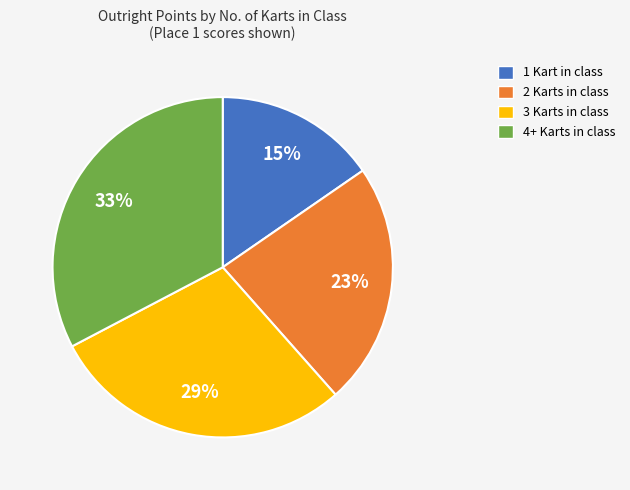

Which category has the biggest portion of the pie?

4+ Karts in class